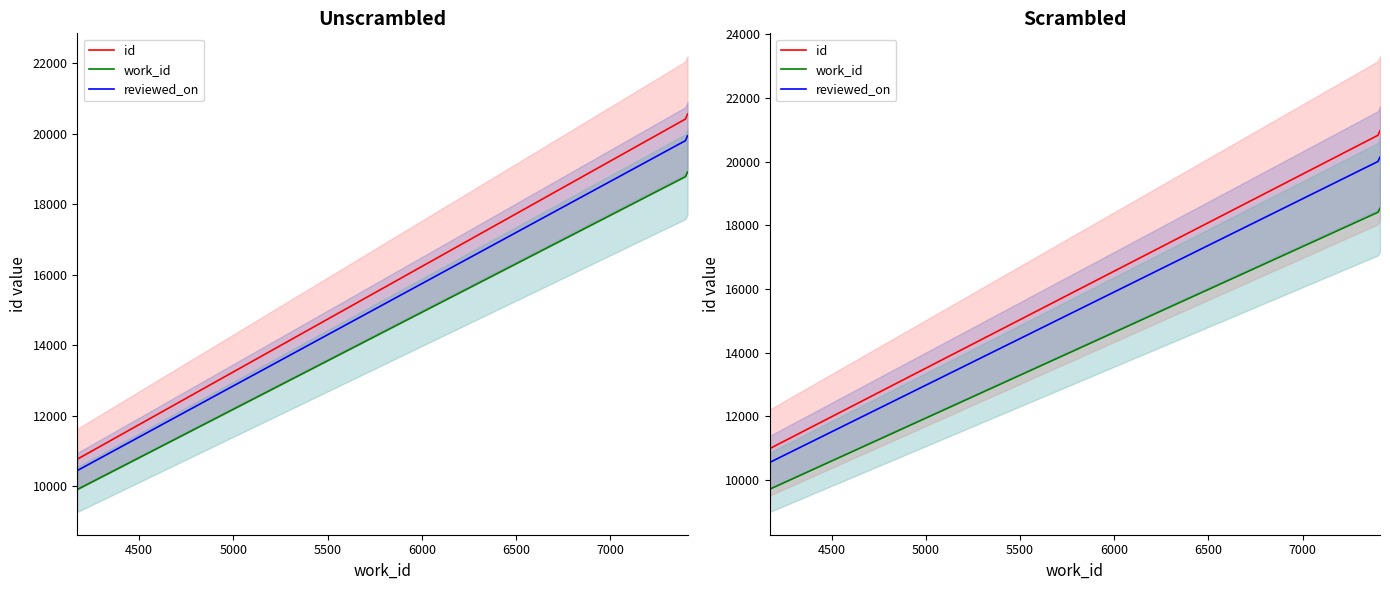

Which has a higher value, 7400 or 4171?

7400